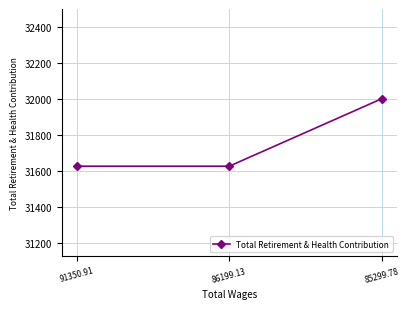

Reading left to right, transcribe all the data shown in this chart.

91350.91=31627.8	86199.13=31627.8	85299.78=32002.8